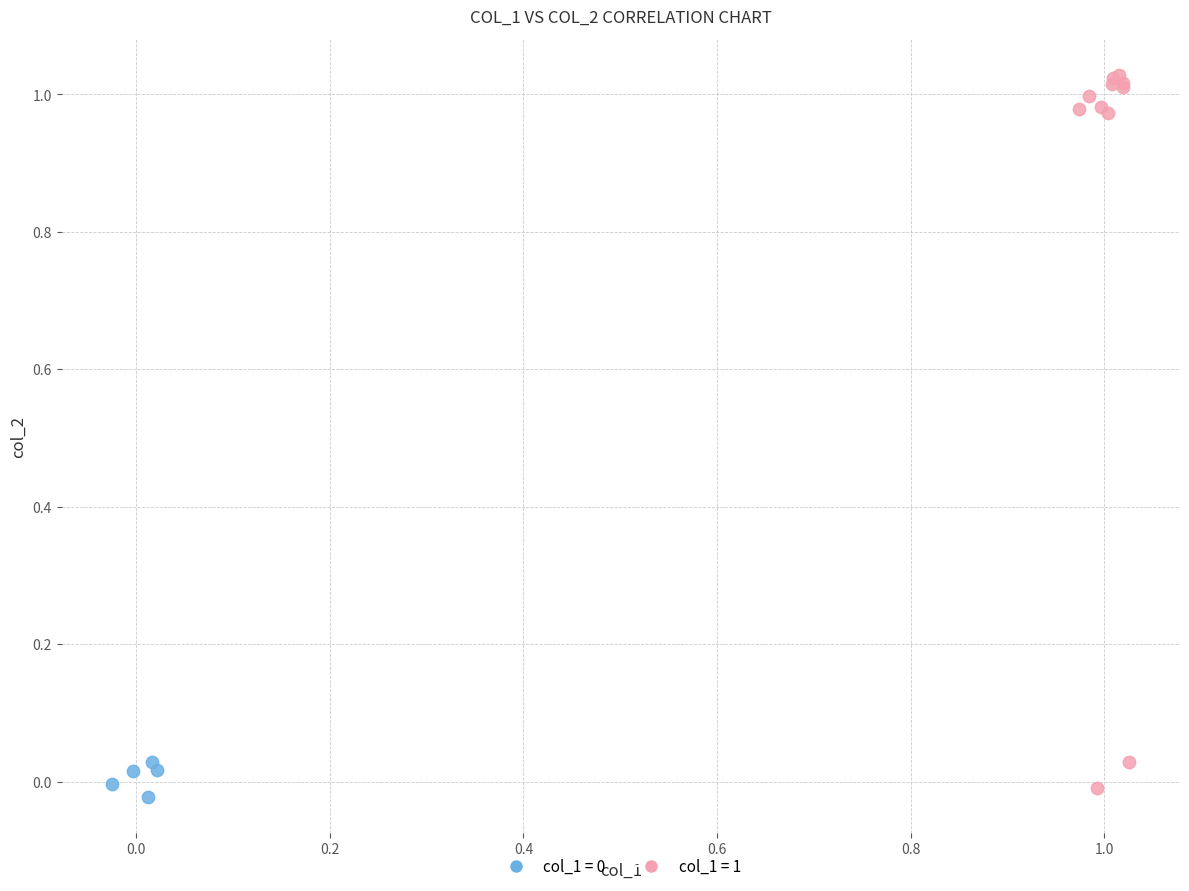

Which series has the widest spread of Y values?

col_1 = 1